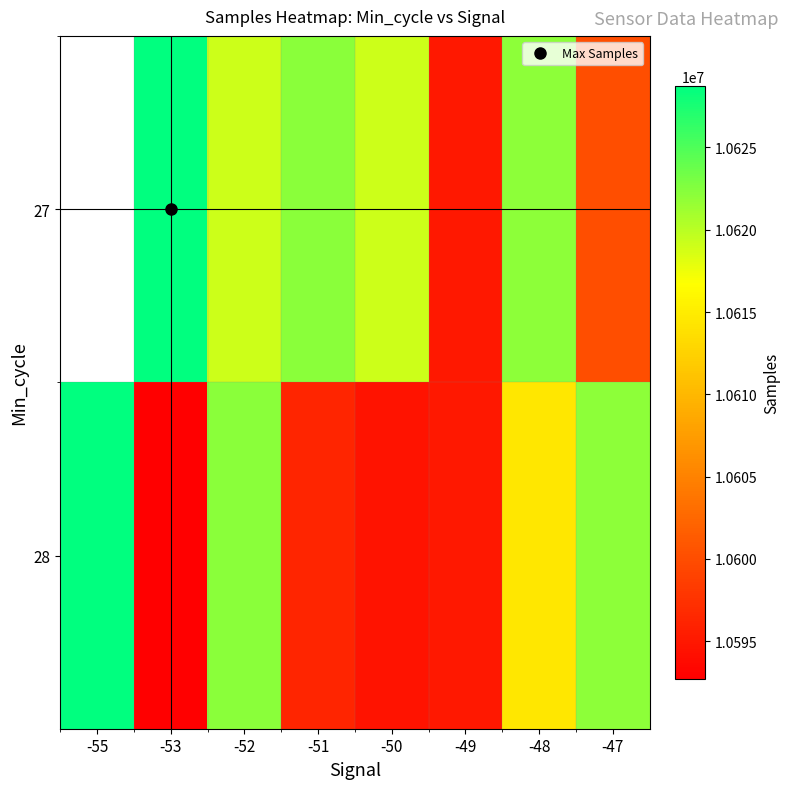

Which has a higher value, -52 or -50?

-52